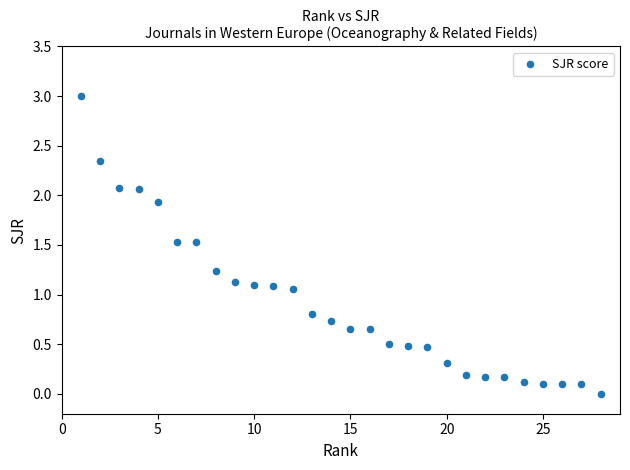

What is the range of X values (max minus min)?

27.0